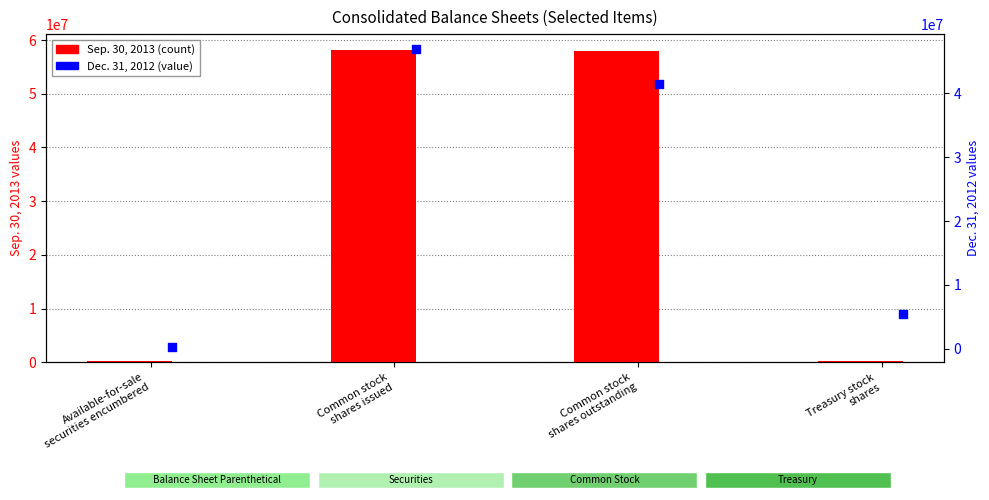

Which series contains the lowest Y value?

Sep. 30, 2013